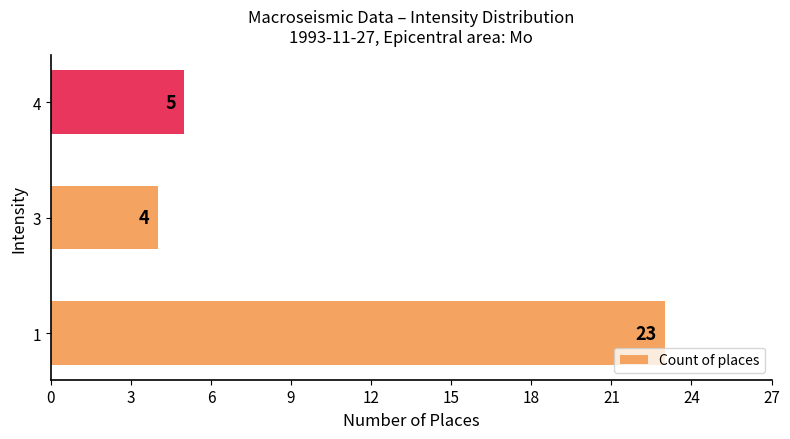

At which label is the value closest to 13?

4